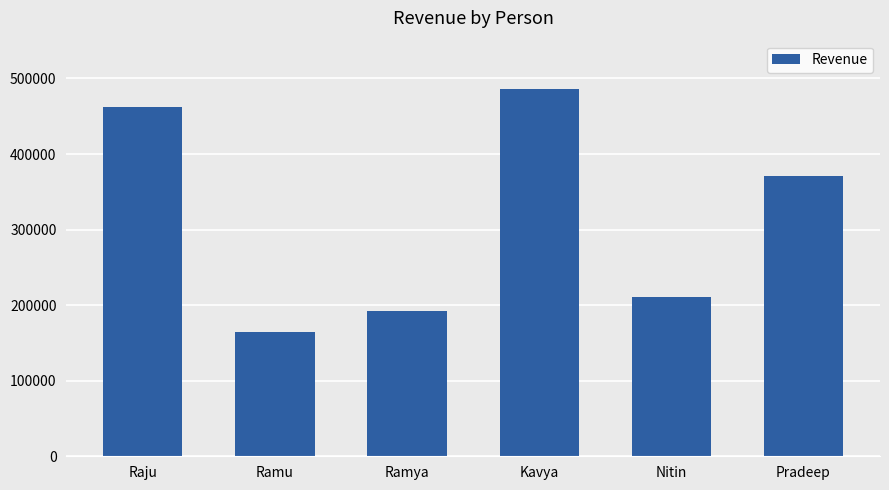

Which has a higher value, Pradeep or Ramu?

Pradeep